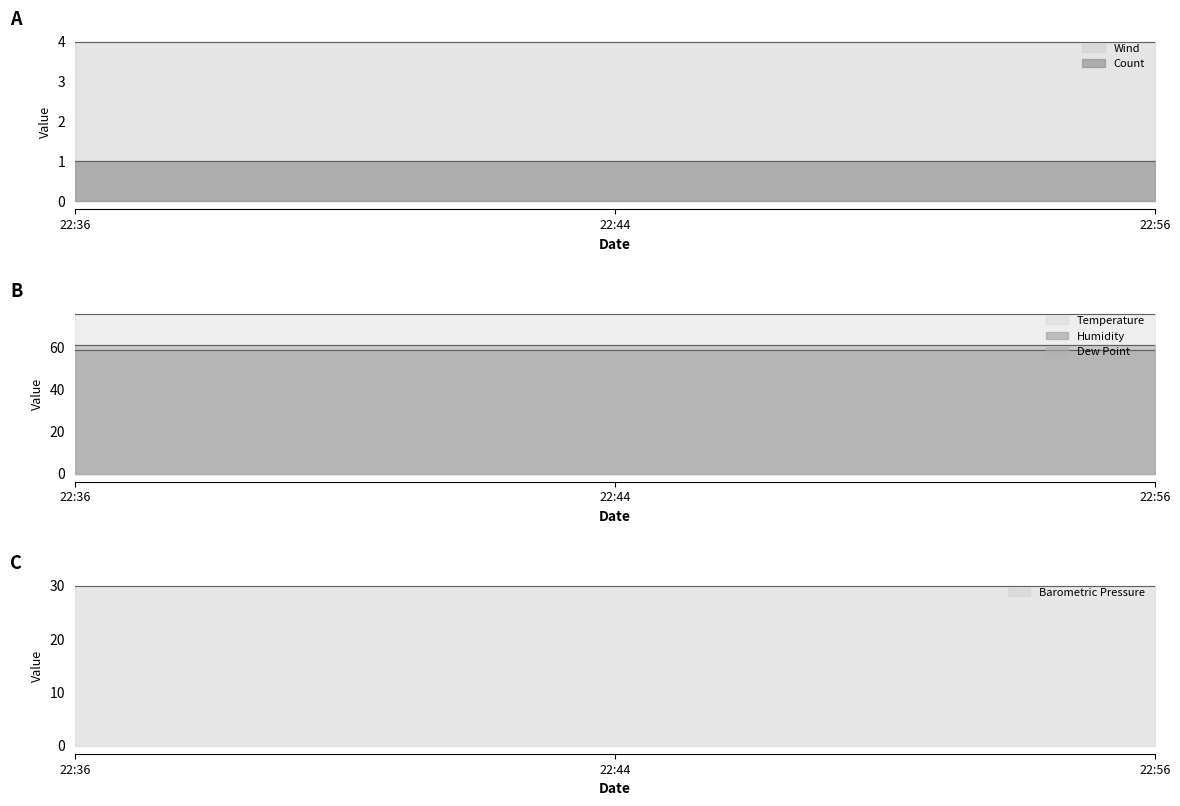

What is the label of the 3rd point from the left?

2023-07-11 22:56:27